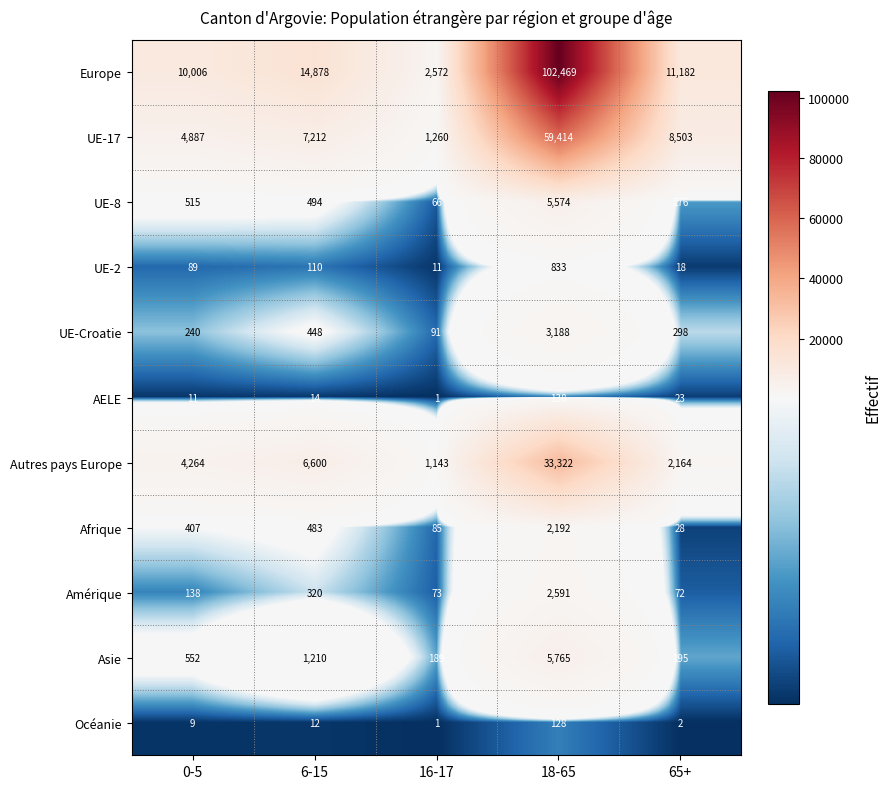

The Autres pays Europe series shows 533 at 65+. True or false?

False